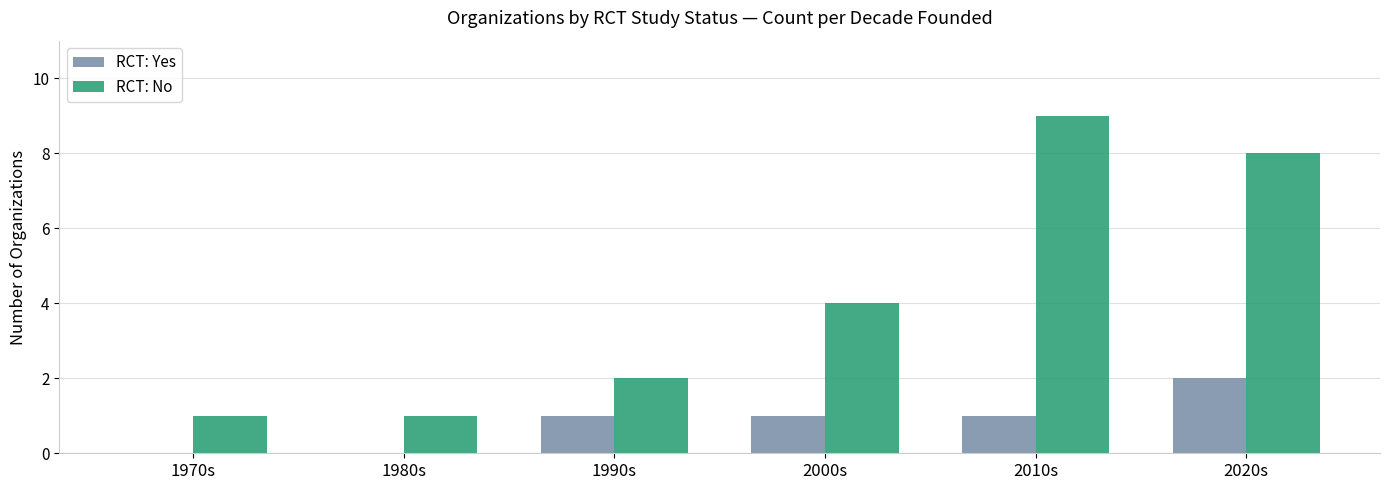

Are the bars horizontal?

No